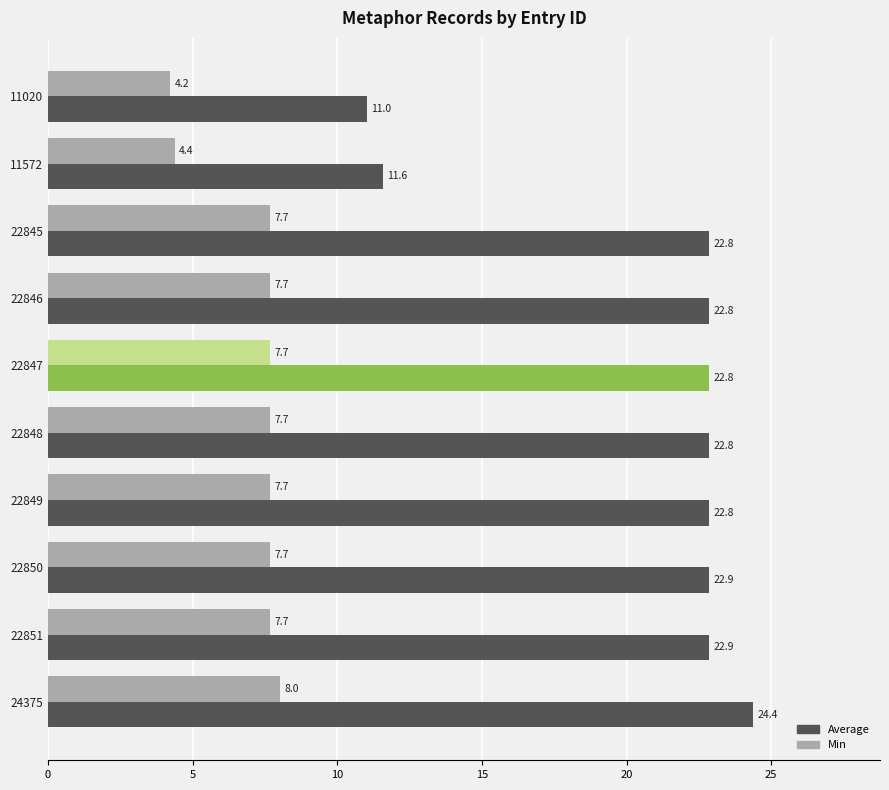

True or false: Min has a value of 7.7 at 22847.

True